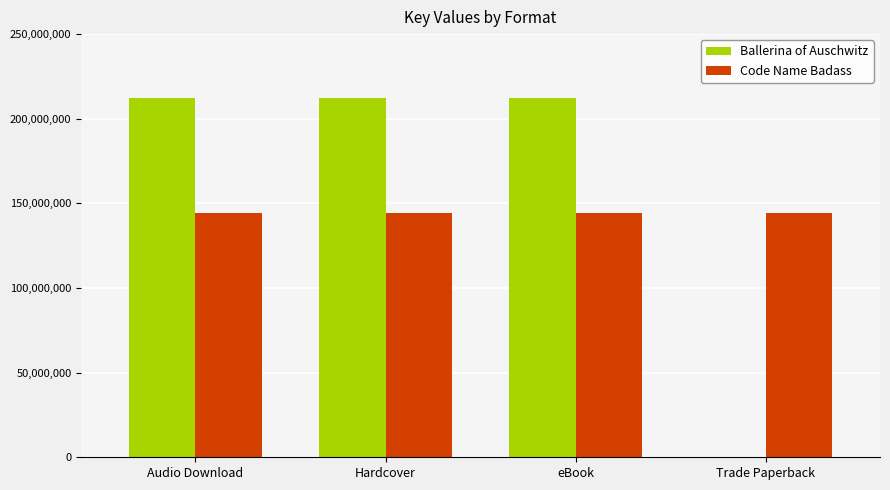

Does the chart contain stacked bars?

No